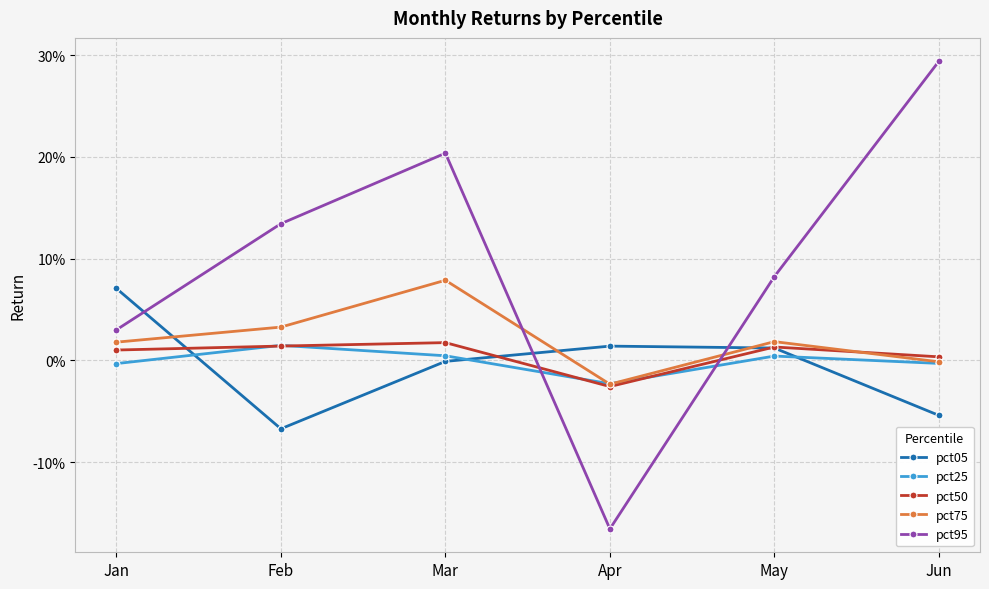

In pct75, how many points are lower than both neighbors (excluding endpoints)?

1